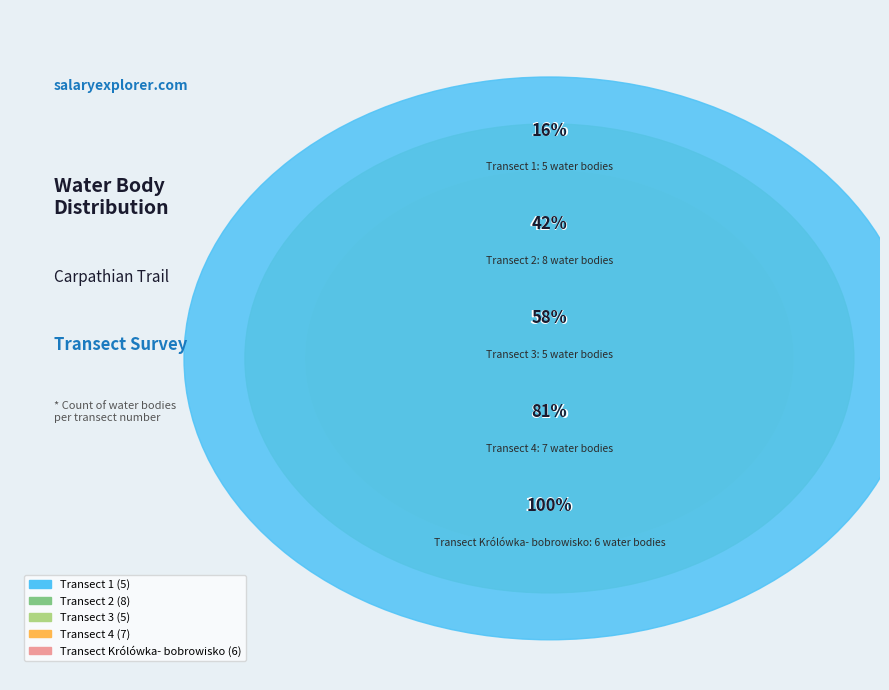

To the nearest percent, what portion does 1 represent?

16%